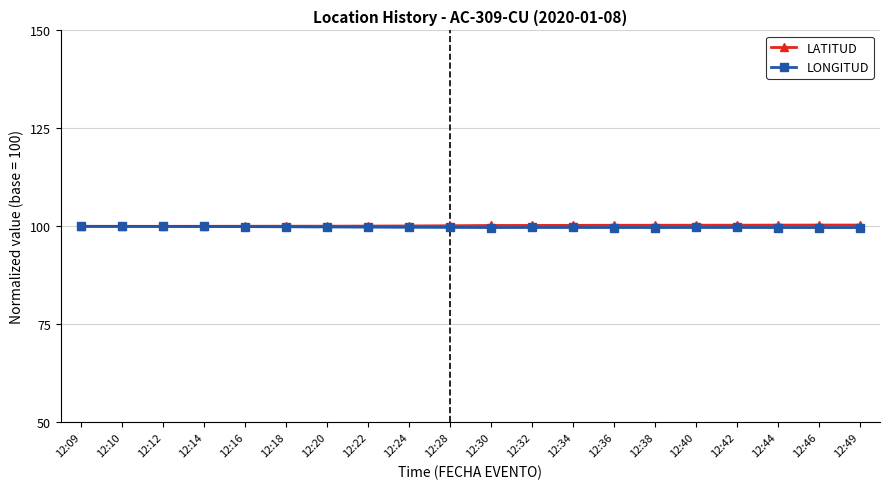

What is the highest value of the LATITUD series?

100.3